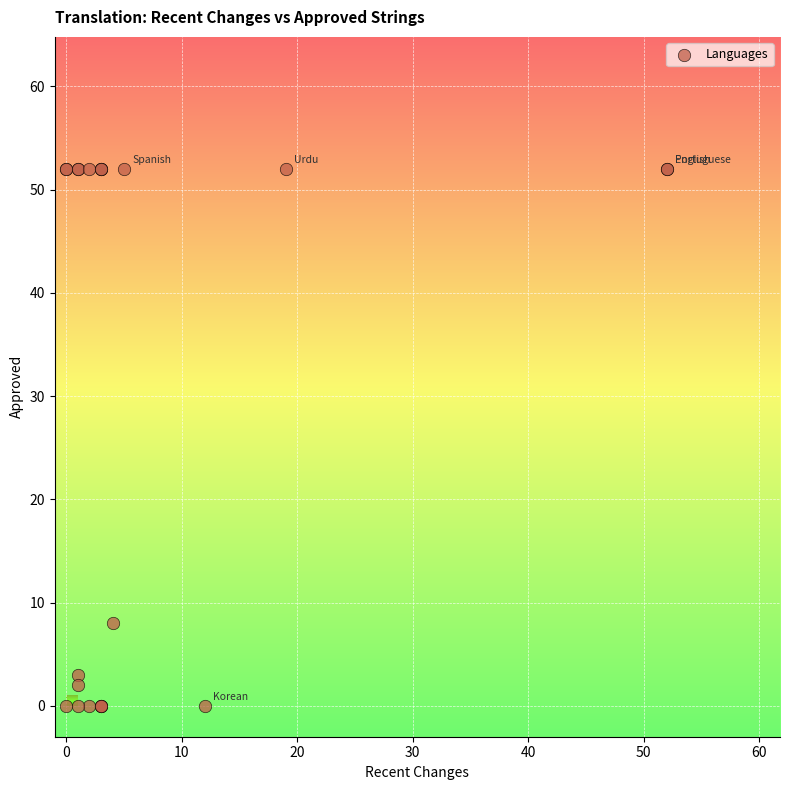

What Y value in the scatter plot is closest to 26?

8